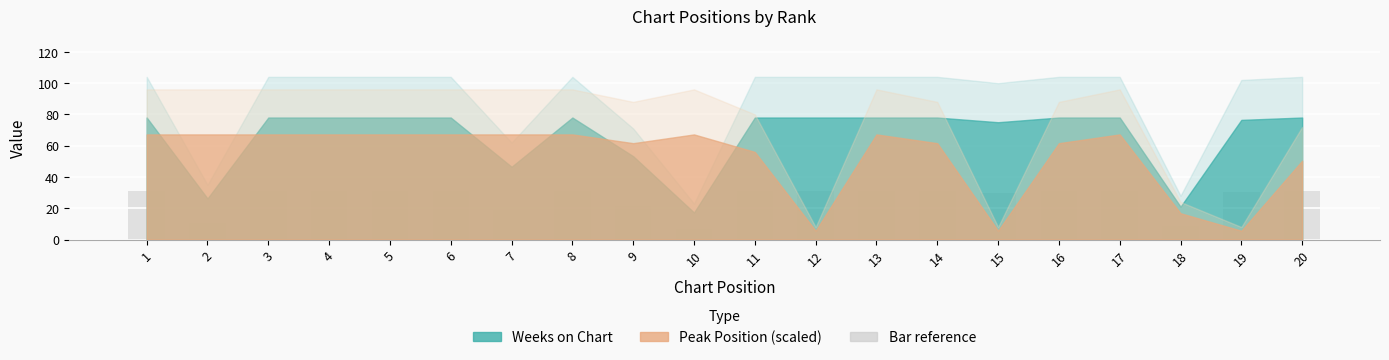

Reading left to right, transcribe all the data shown in this chart.

1=31.2	2=10.5	3=31.2	4=31.2	5=31.2	6=31.2	7=18.6	8=31.2	9=21.3	10=6.9	11=31.2	12=31.2	13=31.2	14=31.2	15=30.0	16=31.2	17=31.2	18=8.4	19=30.6	20=31.2